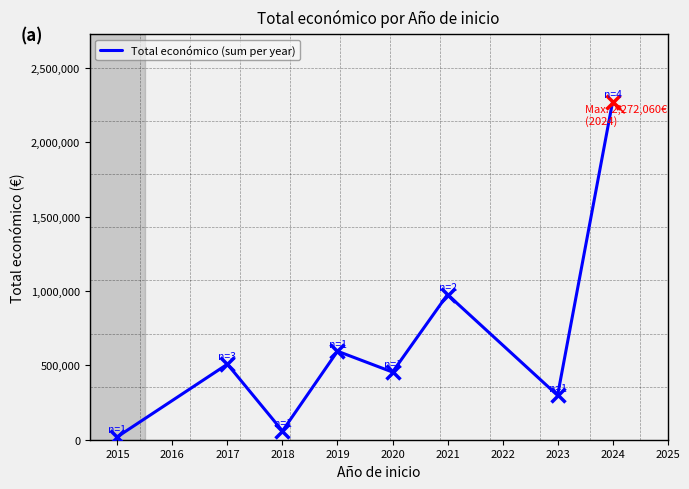

What is the change in value from 2017 to 2019?

+87010